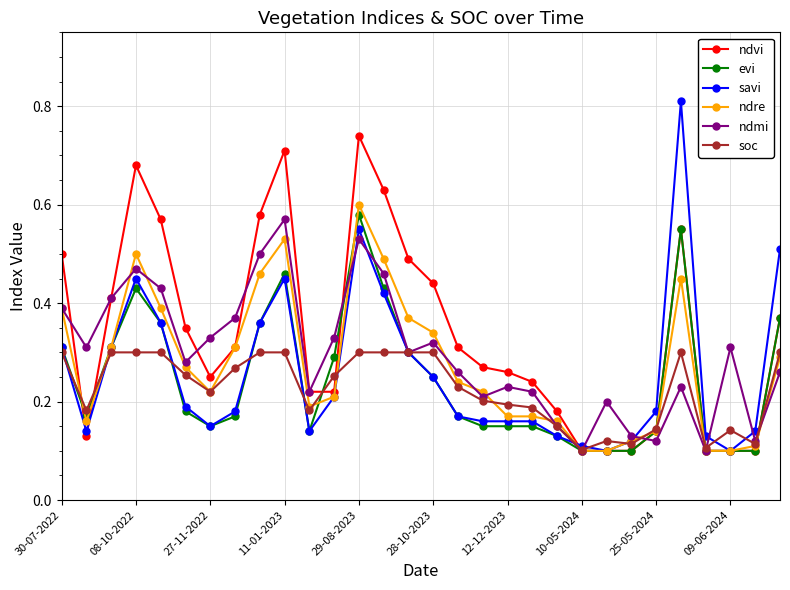

Which series has the largest total across all categories?

ndvi